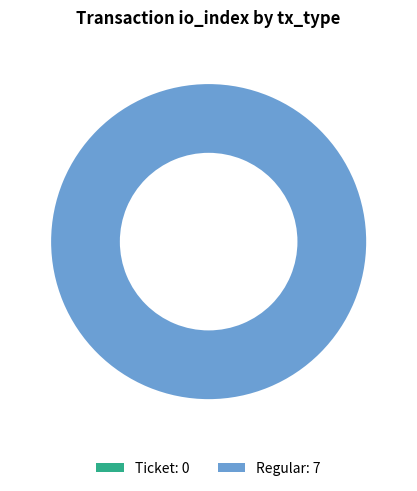

Which slice is the smallest?

Ticket